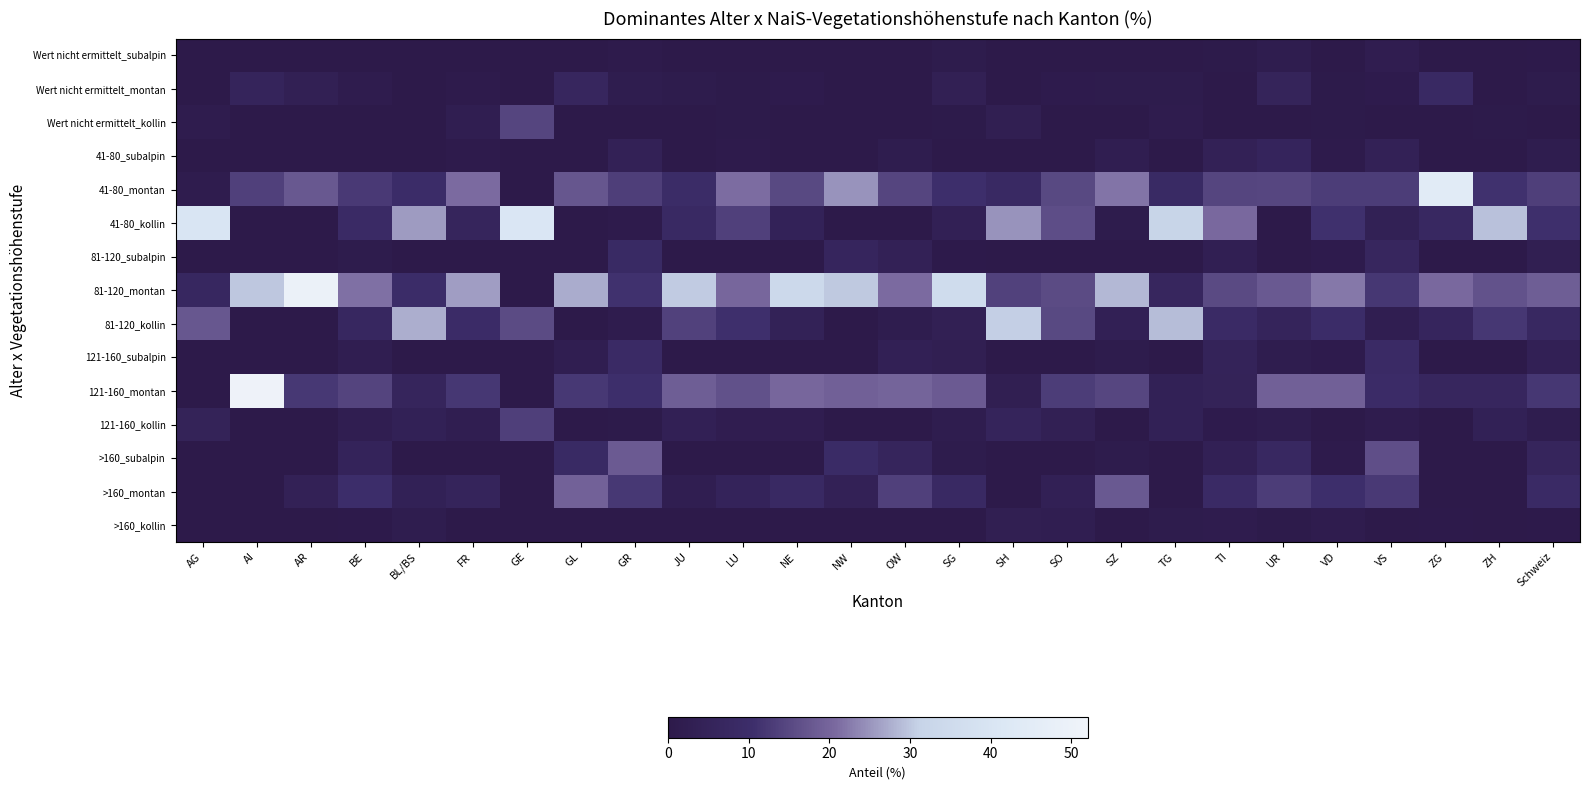

Between TI and ZG, which series saw the biggest shift?

41-80_montan